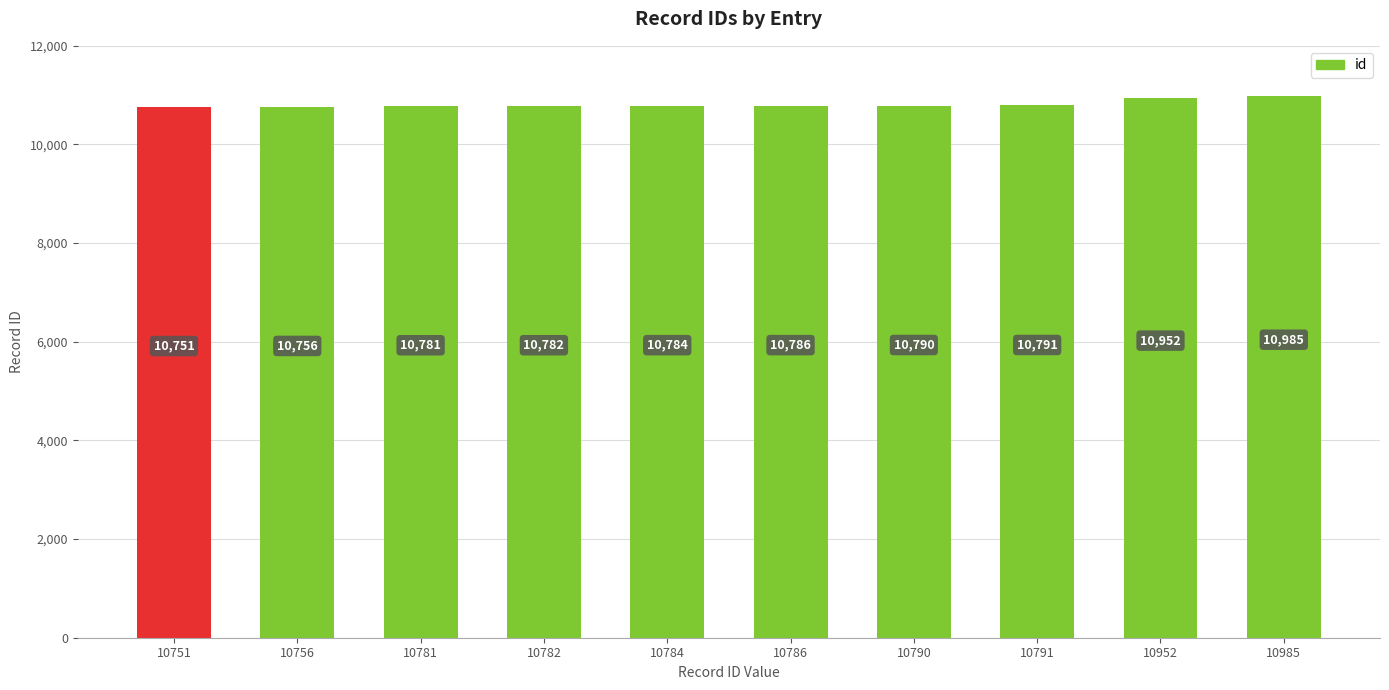

What is the greatest value displayed?

10985